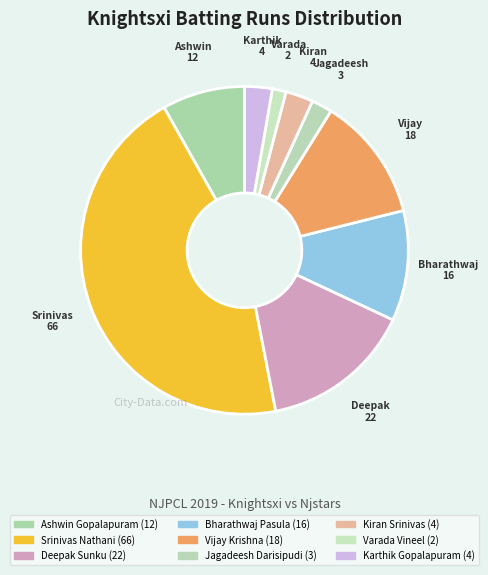

Rank the categories by value from lowest to highest.

Varada Vineel, Jagadeesh Darisipudi, Kiran Srinivas, Karthik Gopalapuram, Ashwin Gopalapuram, Bharathwaj Pasula, Vijay Krishna, Deepak Sunku, Srinivas Nathani